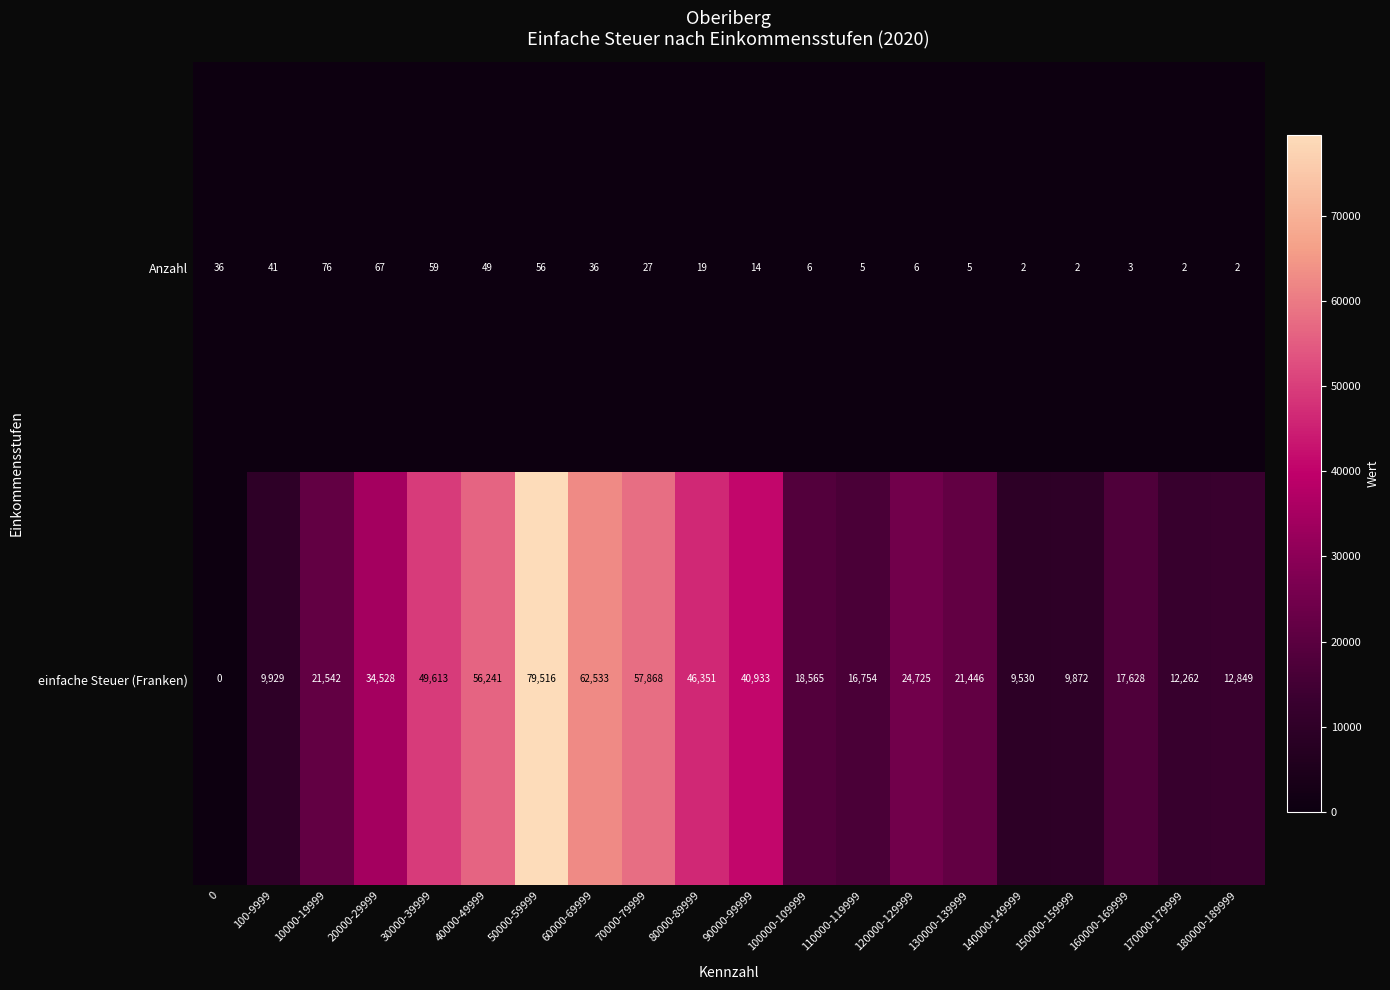

What is the sum of the Anzahl values at 40000-49999 and 100000-109999?

55